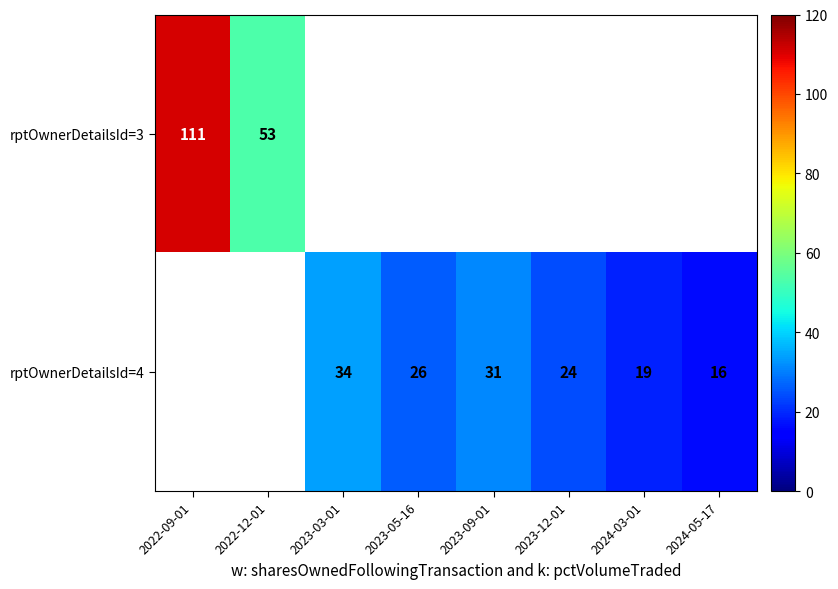

What is the sum of the rptOwnerDetailsId=4 values at 2024-03-01 and 2023-03-01?

53